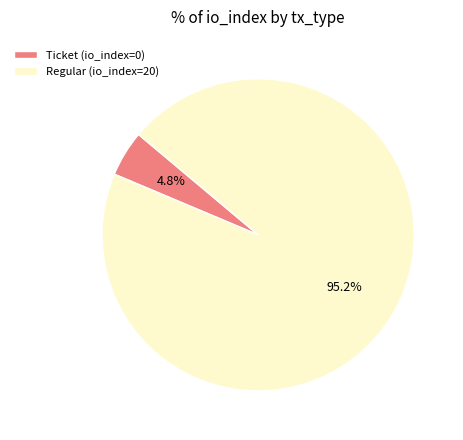

Is Regular (io_index=20) the majority of the pie?

Yes